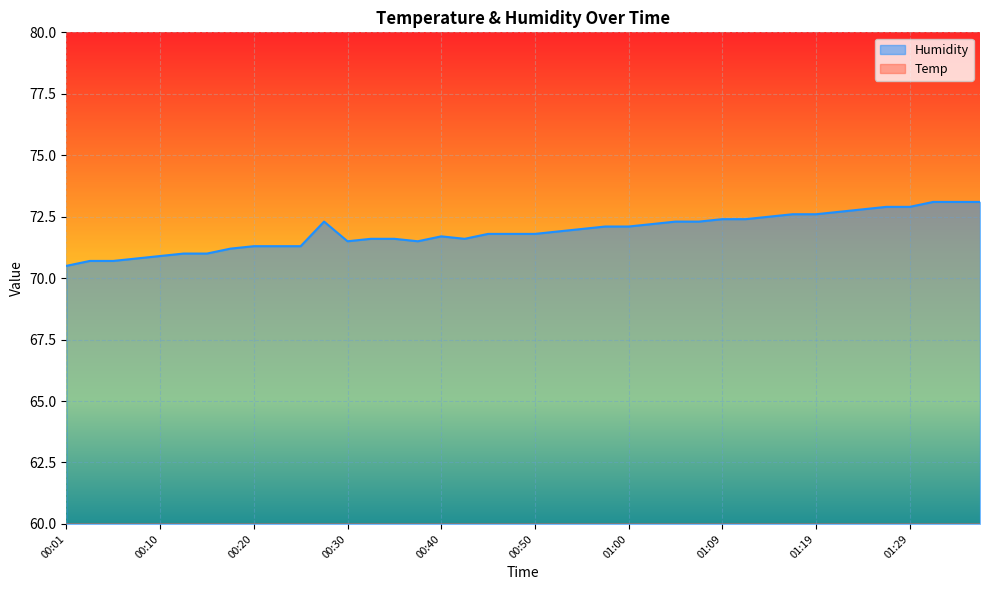

Rank the categories by Humidity value from lowest to highest.

00:01, 00:03, 00:06, 00:08, 00:10, 00:13, 00:15, 00:18, 00:20, 00:23, 00:25, 00:30, 00:37, 00:33, 00:35, 00:42, 00:40, 00:45, 00:47, 00:50, 00:52, 00:55, 00:57, 01:00, 01:02, 00:28, 01:04, 01:07, 01:09, 01:12, 01:15, 01:17, 01:19, 01:22, 01:24, 01:27, 01:29, 01:32, 01:34, 01:37